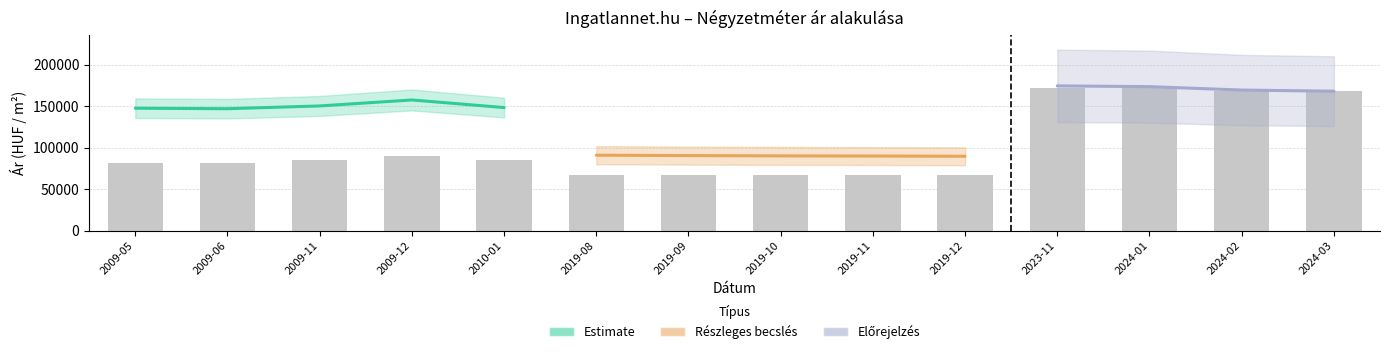

What is the difference between the Átlagos reál ár values at 2019-11 and 2009-11?

60336